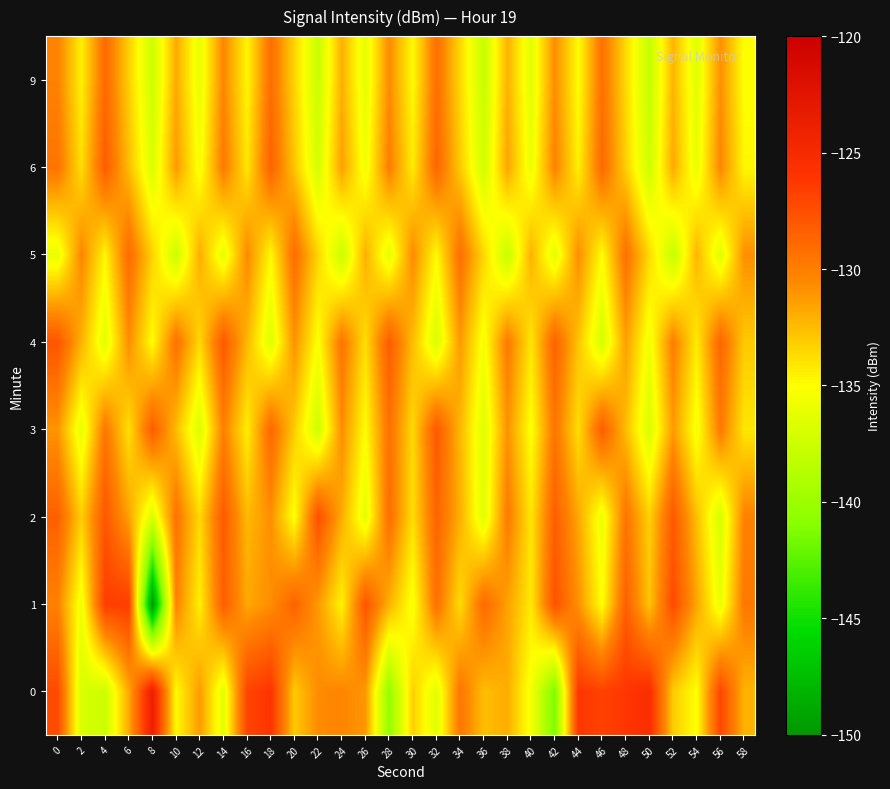

True or false: 5 has a value of -136.3 at 28.

True